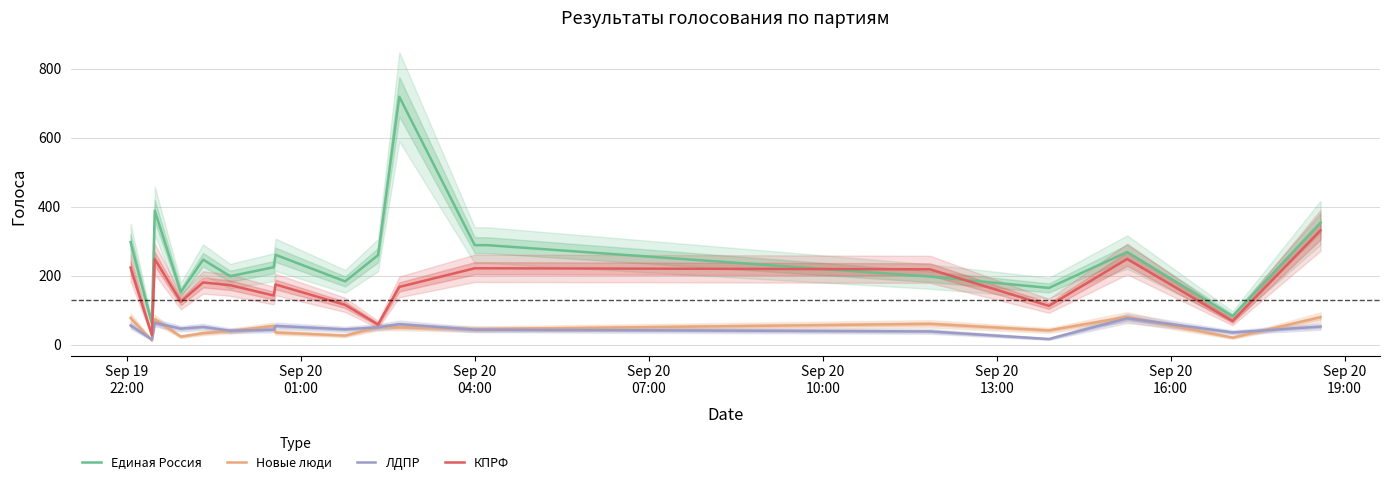

What is the maximum value for ЛДПР?

76